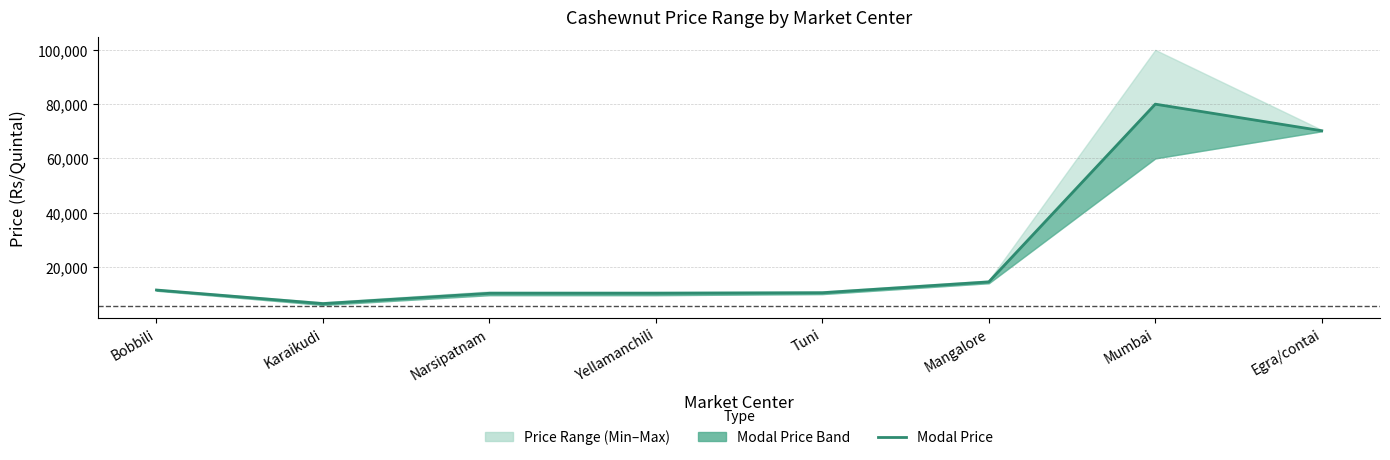

What is the change in value from Bobbili to Mumbai?

+68500